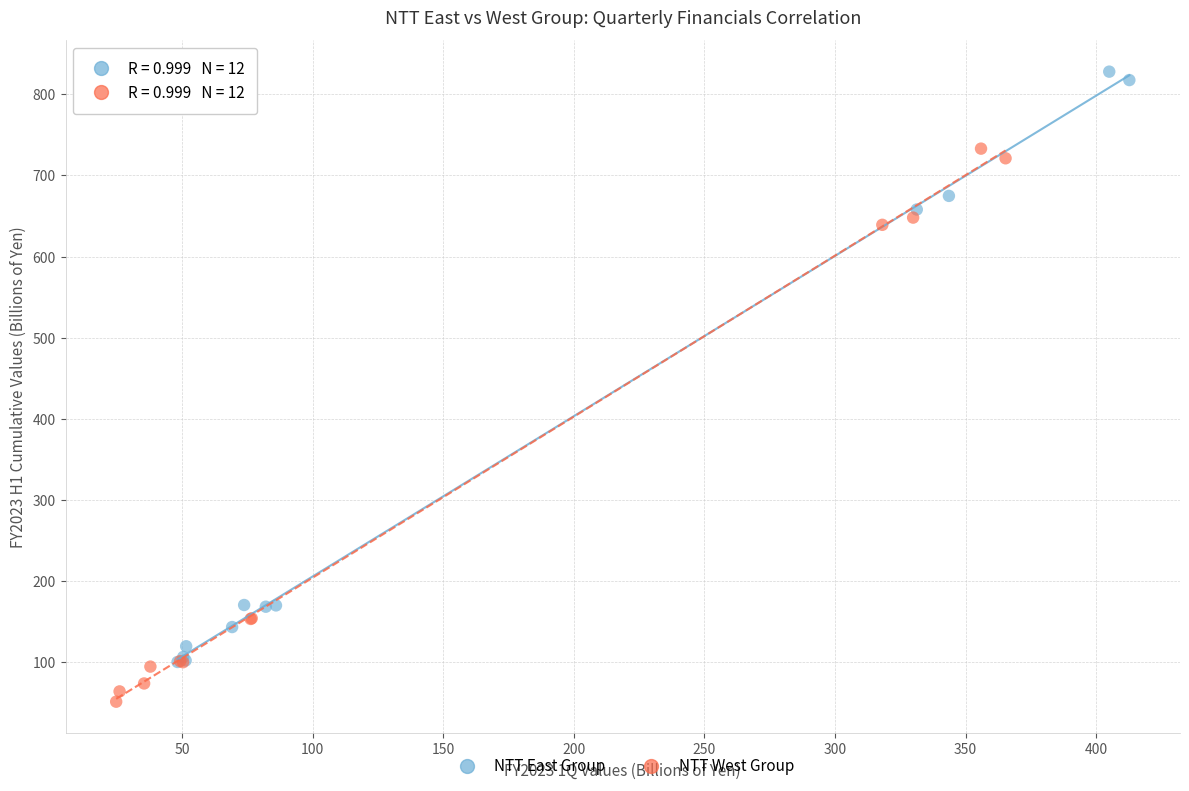

Which series has the largest Y range (max minus min)?

NTT East Group